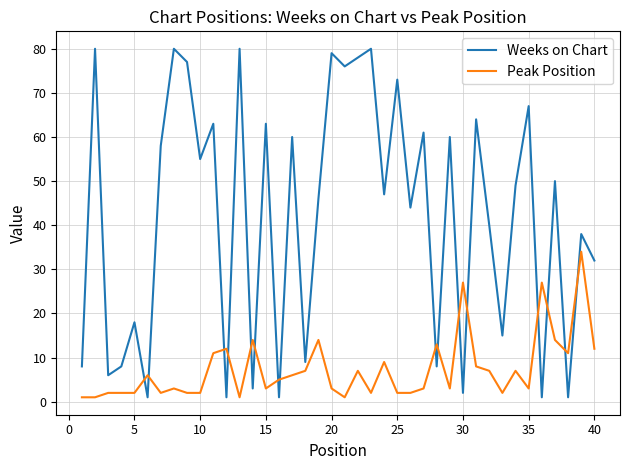

What is the difference between the maximum and minimum values in the Weeks on Chart series?

79